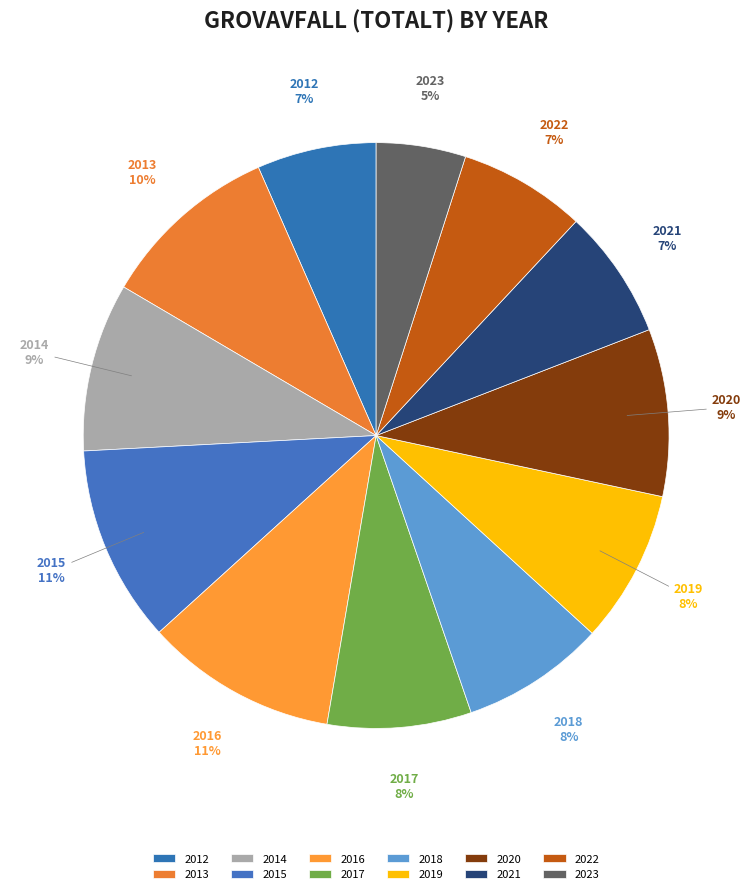

What is the smallest slice in the pie chart?

2023